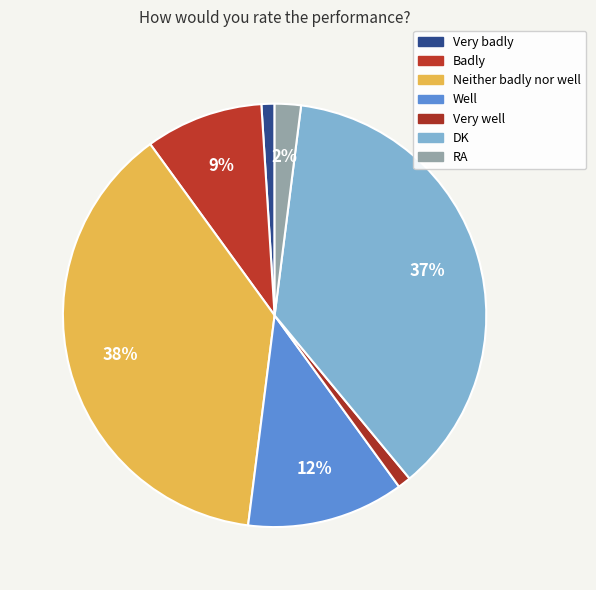

To the nearest percent, what is the combined percentage of Well and Badly?

21%